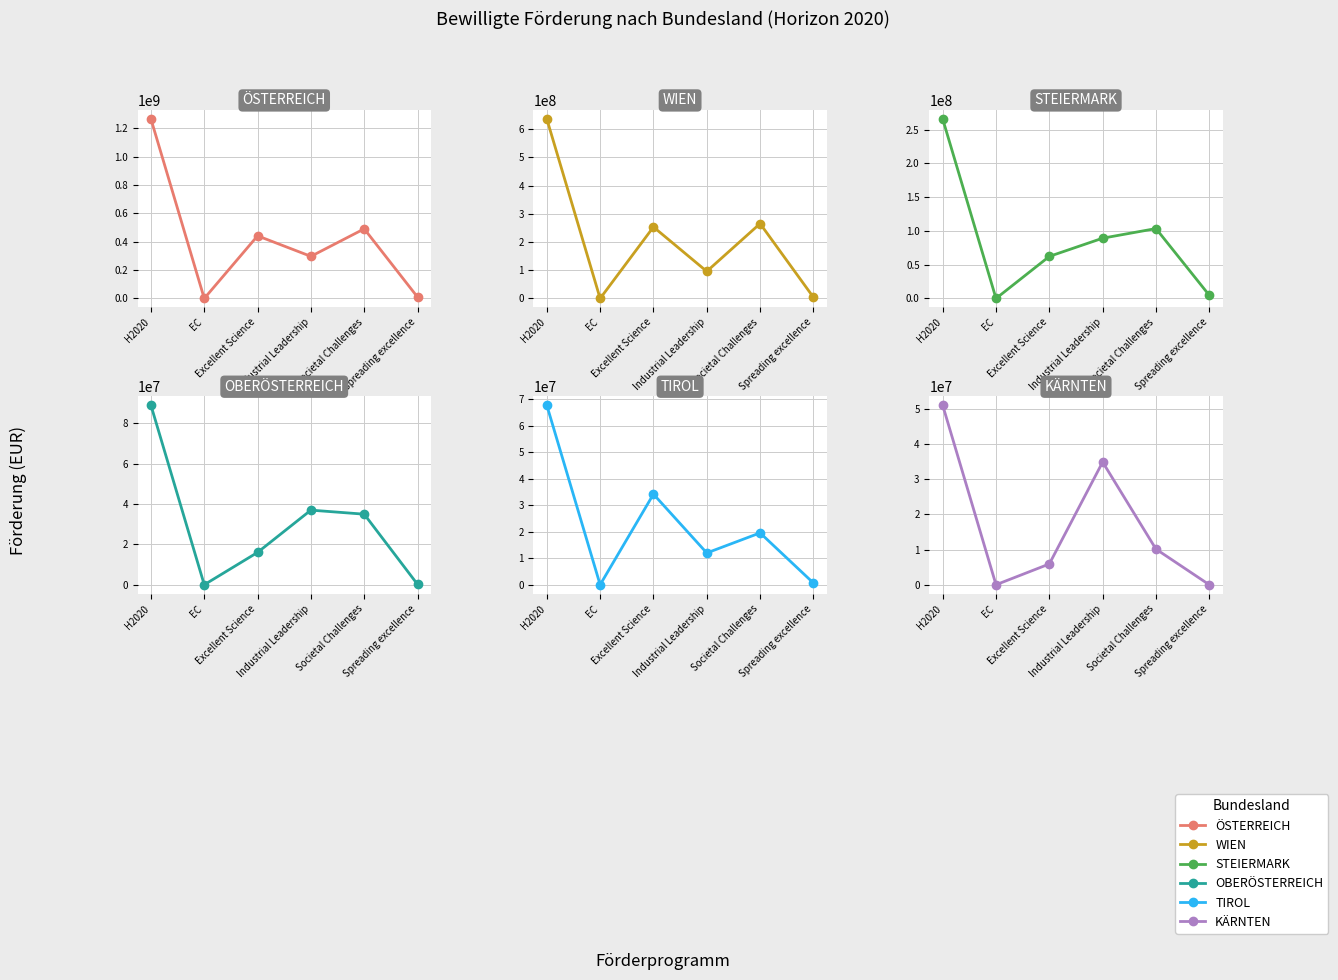

What is the maximum value shown in the chart?

1266118487.8